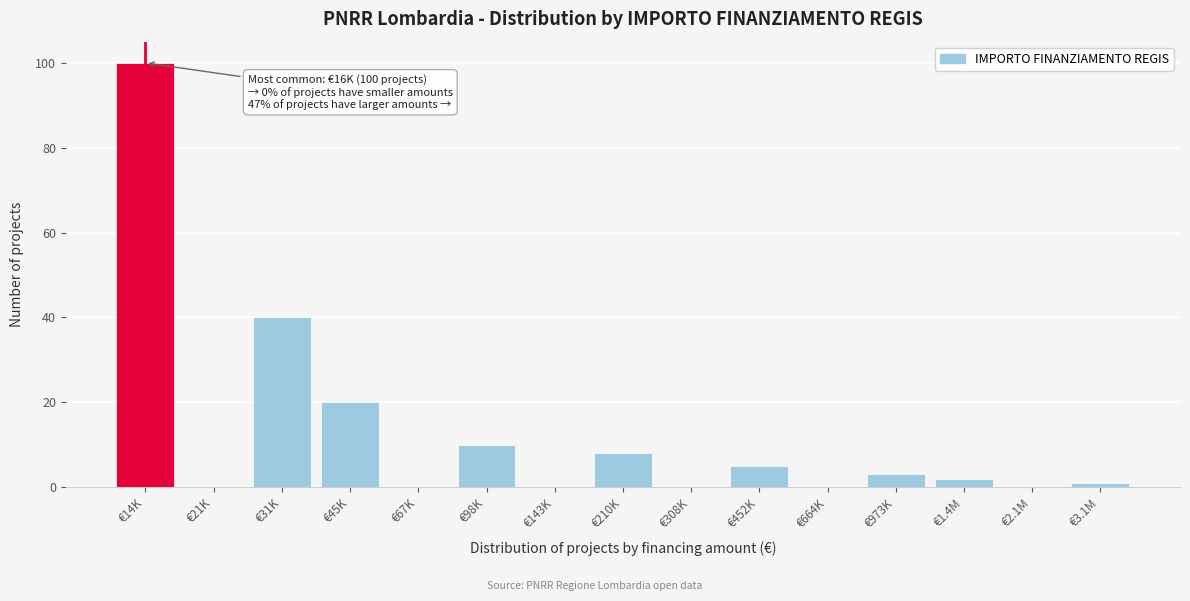

Reading right to left, transcribe all the data shown in this chart.

€3.1M=1	€2.1M=0	€1.4M=2	€973K=3	€664K=0	€452K=5	€308K=0	€210K=8	€143K=0	€98K=10	€67K=0	€45K=20	€31K=40	€21K=0	€14K=100